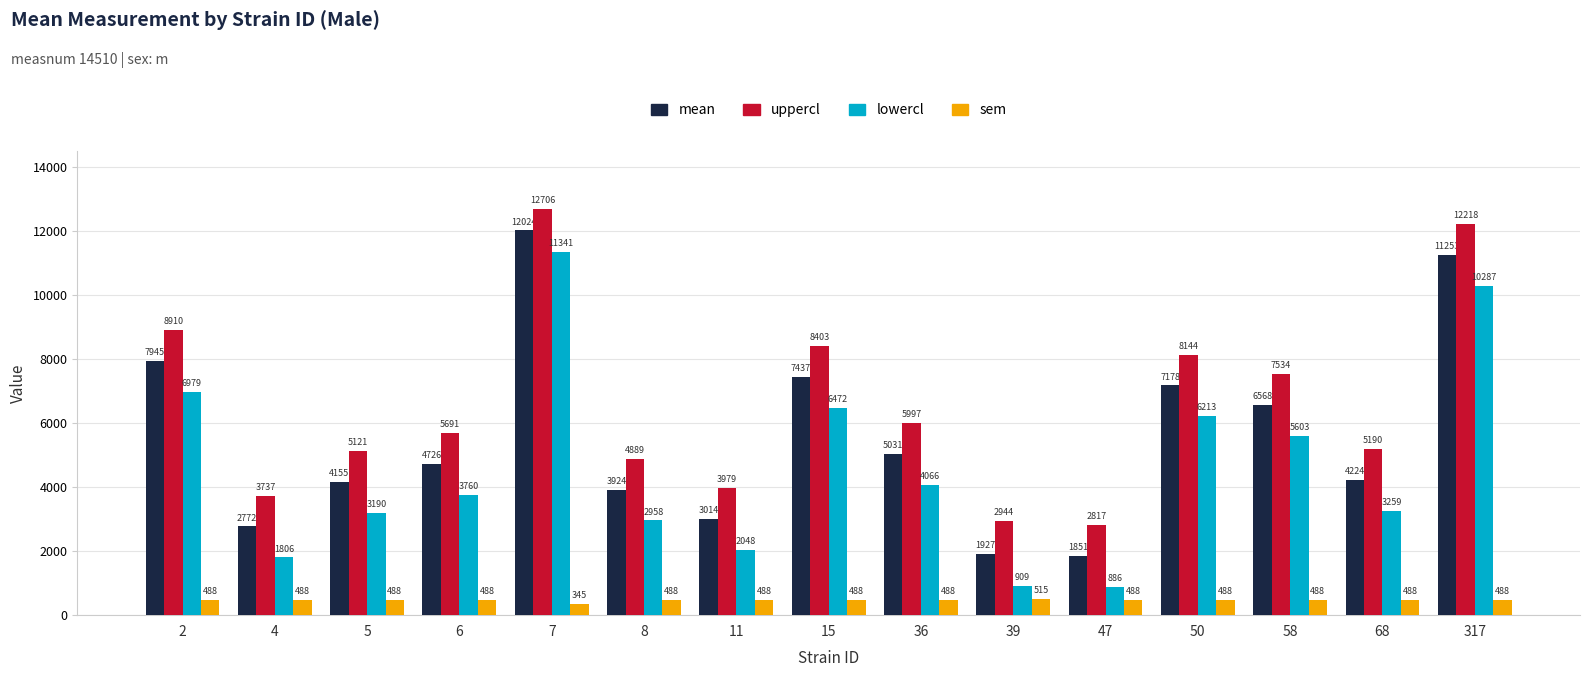

What is the spread (max minus min) of values at 58?

7045.4